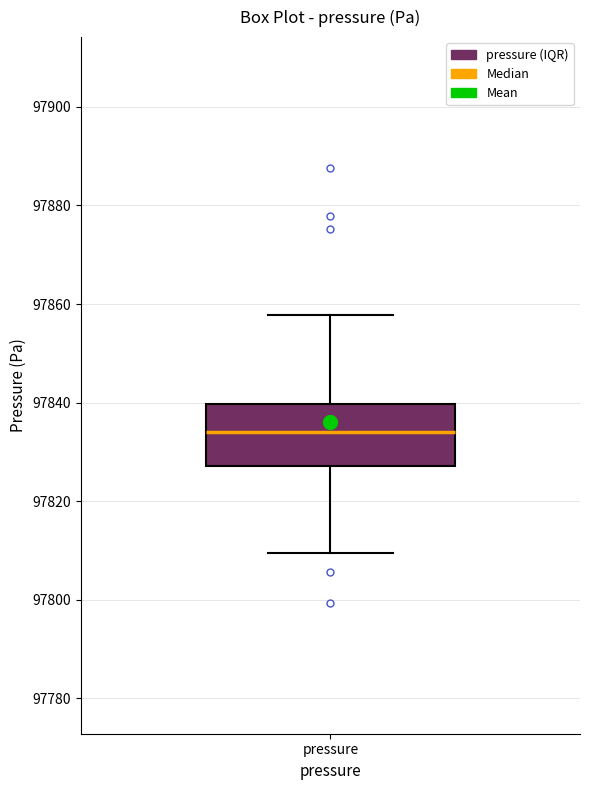

Transcribe this box plot: give where the median line is, the range the box spans, and where the two whiskers end, as read against the y-axis. The values are not printed on the chart, so give them approximately, as read against the axis.

median 97834, box 97828 to 97840, whiskers 97810 to 97858